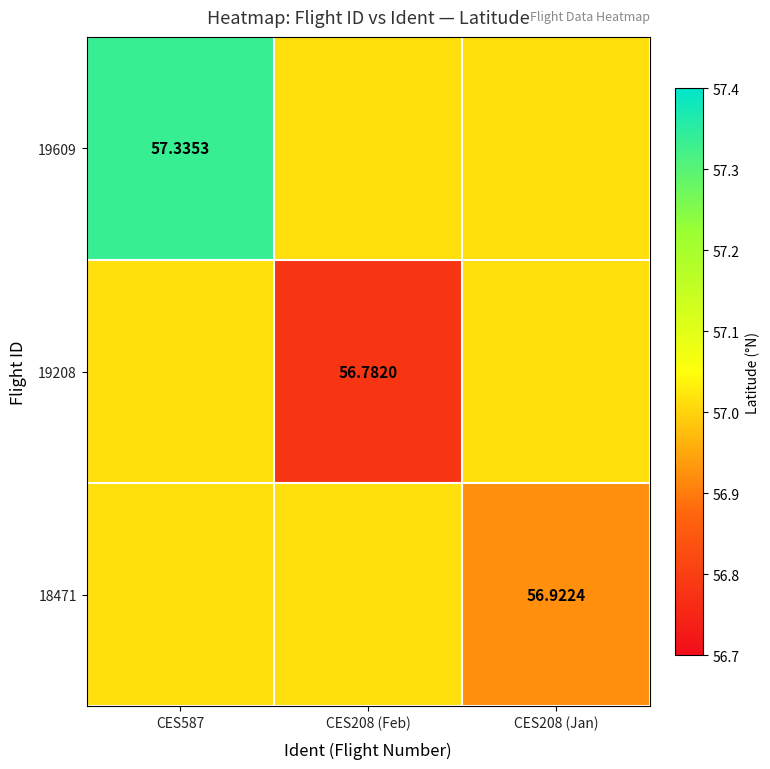

Is the value of 19609 at CES587 greater than the value of 18471 at CES208 (Jan)?

Yes